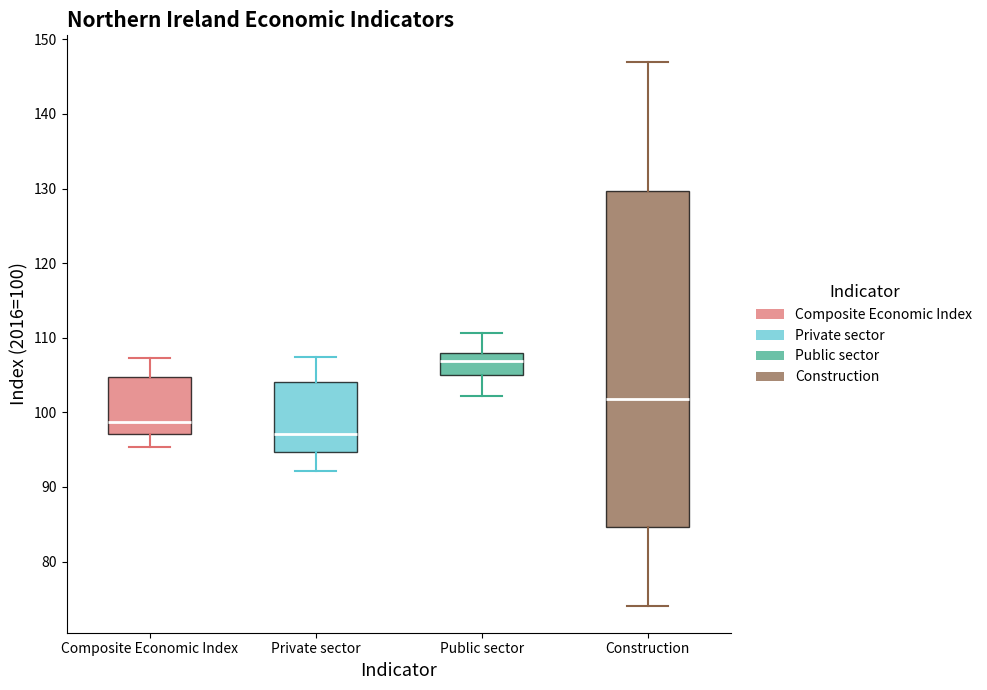

Which box's median line is the lowest?

Private sector